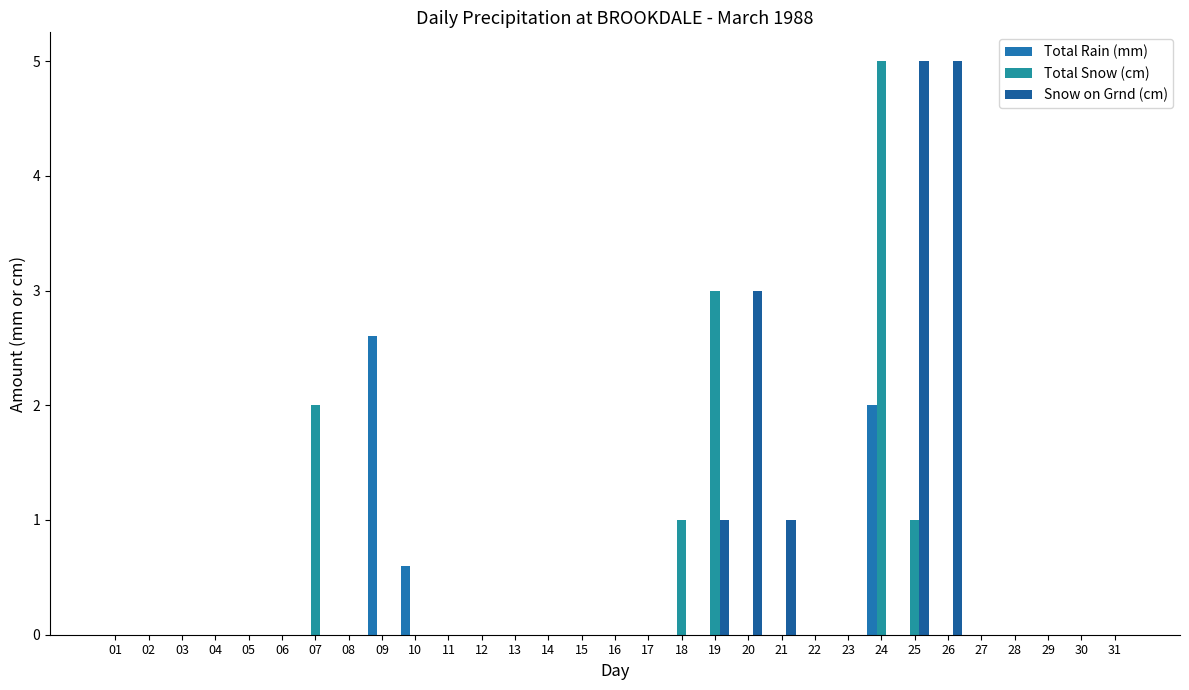

What is the average value of the Snow on Grnd (cm) series?

0.5